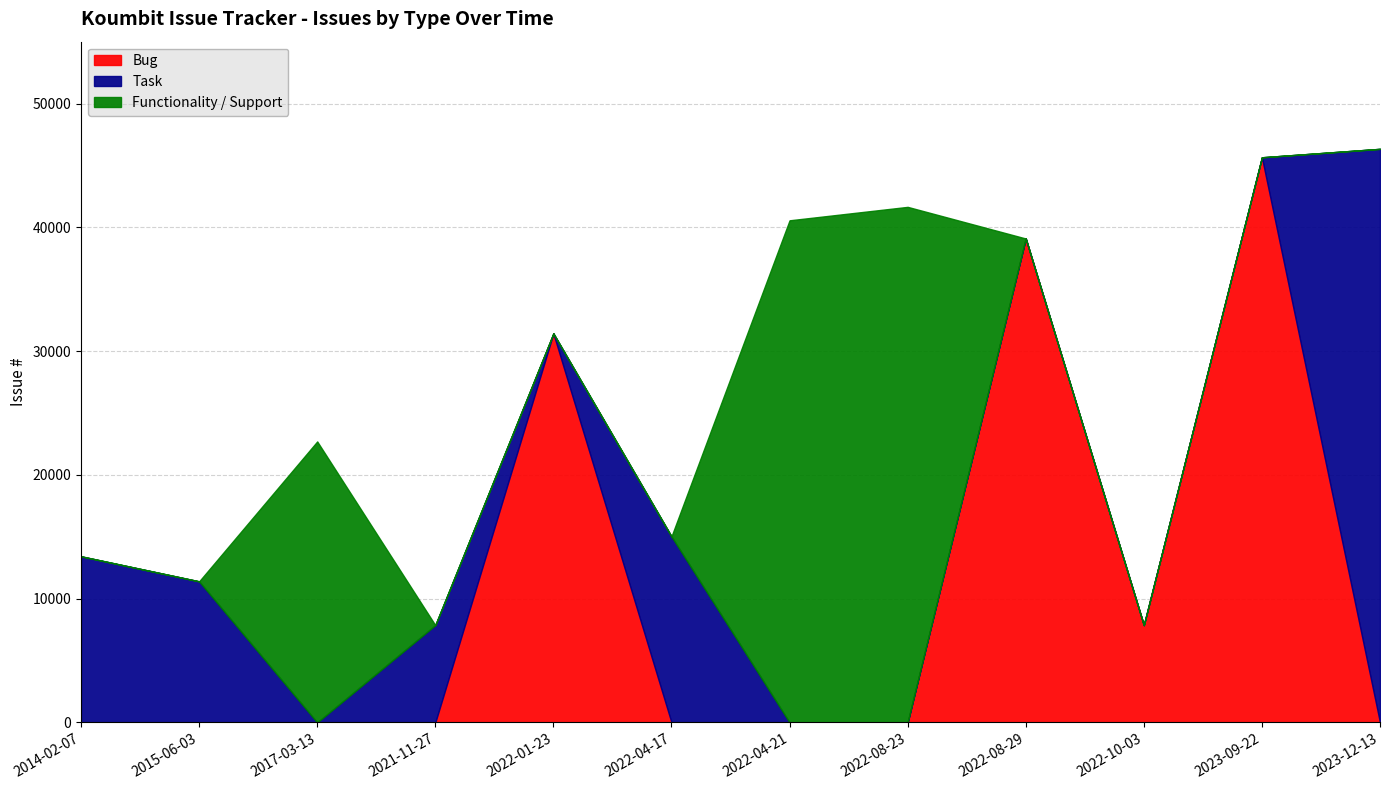

What is the highest value of the Functionality / Support series?

41653